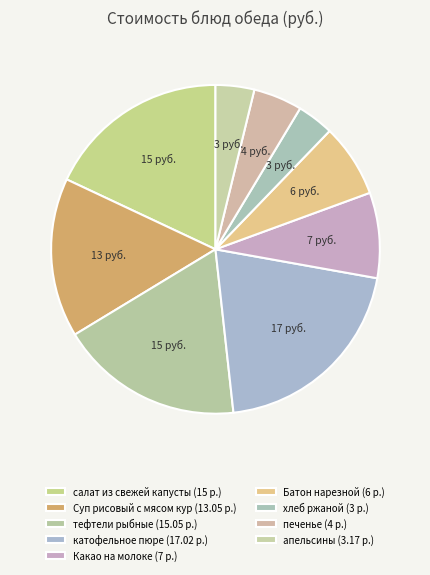

To the nearest percent, what percentage of the pie is апельсины?

4%